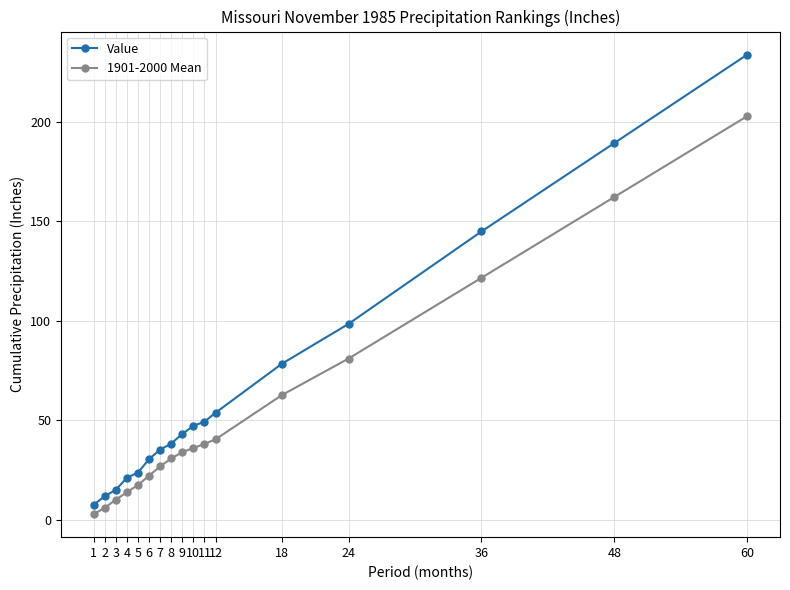

How many distinct data groups are displayed?

2